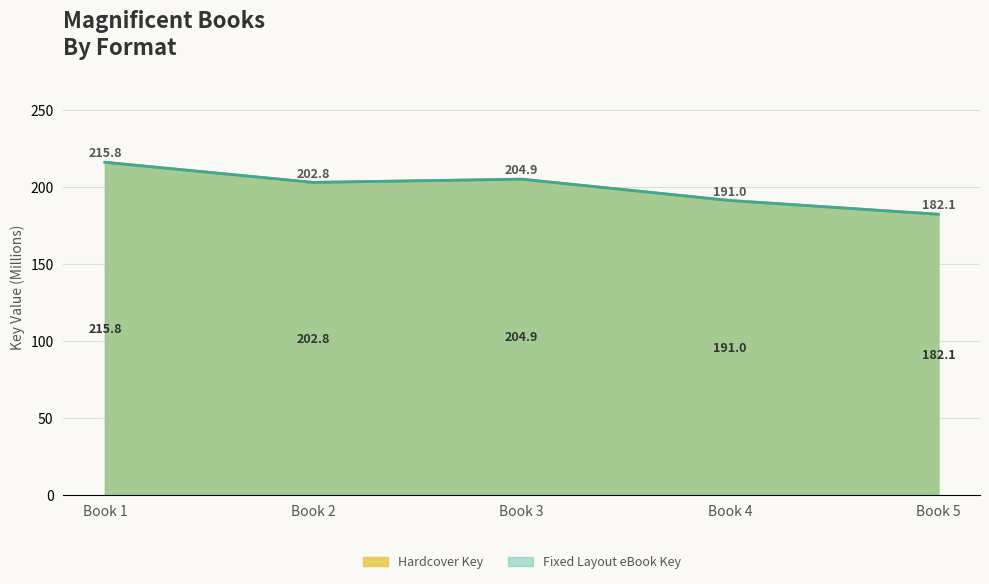

At which category does Fixed Layout eBook Key reach its first local valley?

Book 2